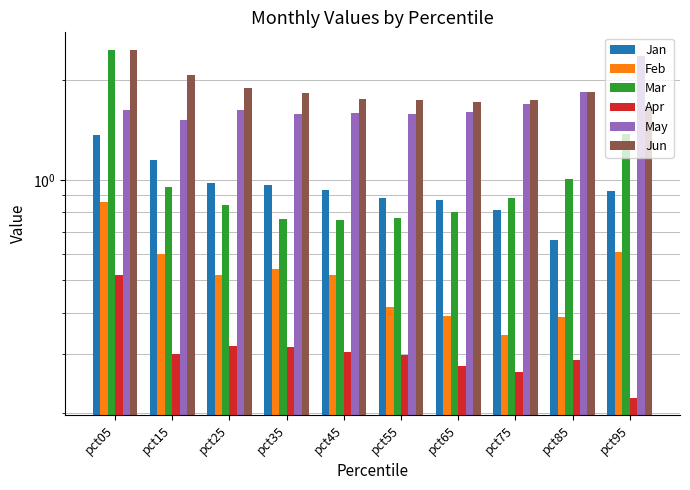

How many bars are there in each group?

6